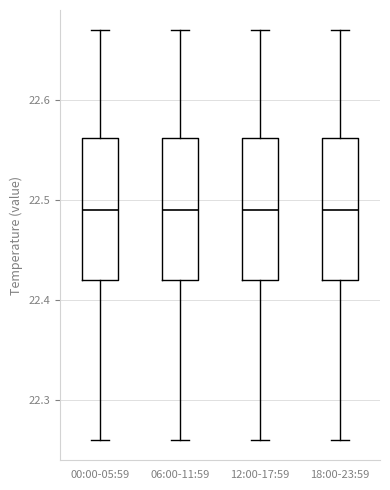

Reading left to right, read every box against the y-axis: the position of its median line, the range the box covers, and the ends of its whiskers. The values are not printed on the chart, so give them approximately, as read against the axis.

00:00-05:59: median 22.49, box 22.42 to 22.56, whiskers 22.26 to 22.67
06:00-11:59: median 22.49, box 22.42 to 22.56, whiskers 22.26 to 22.67
12:00-17:59: median 22.49, box 22.42 to 22.56, whiskers 22.26 to 22.67
18:00-23:59: median 22.49, box 22.42 to 22.56, whiskers 22.26 to 22.67